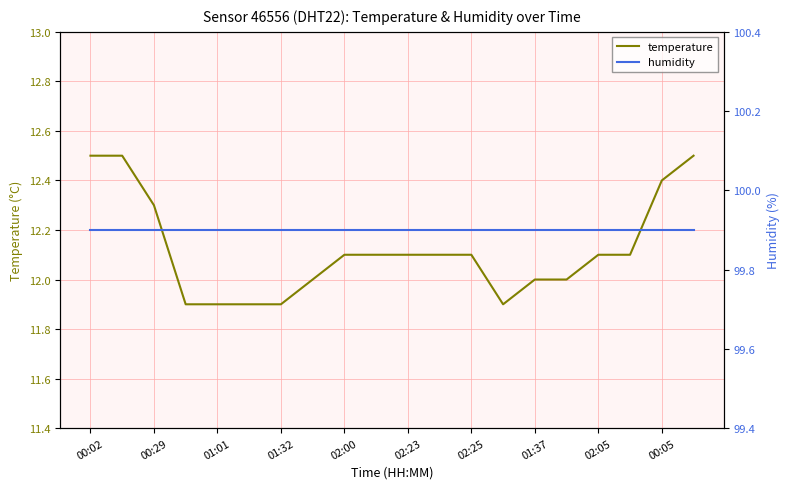

What is the lowest value of the temperature series?

11.9